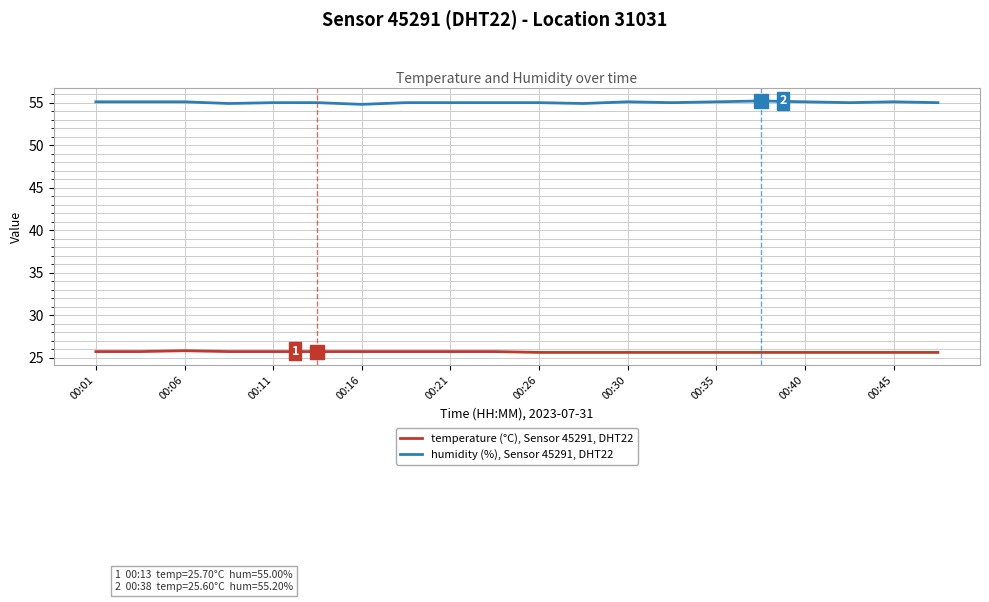

True or false: humidity (%), Sensor 45291, DHT22 and temperature (°C), Sensor 45291, DHT22 intersect in this chart.

False